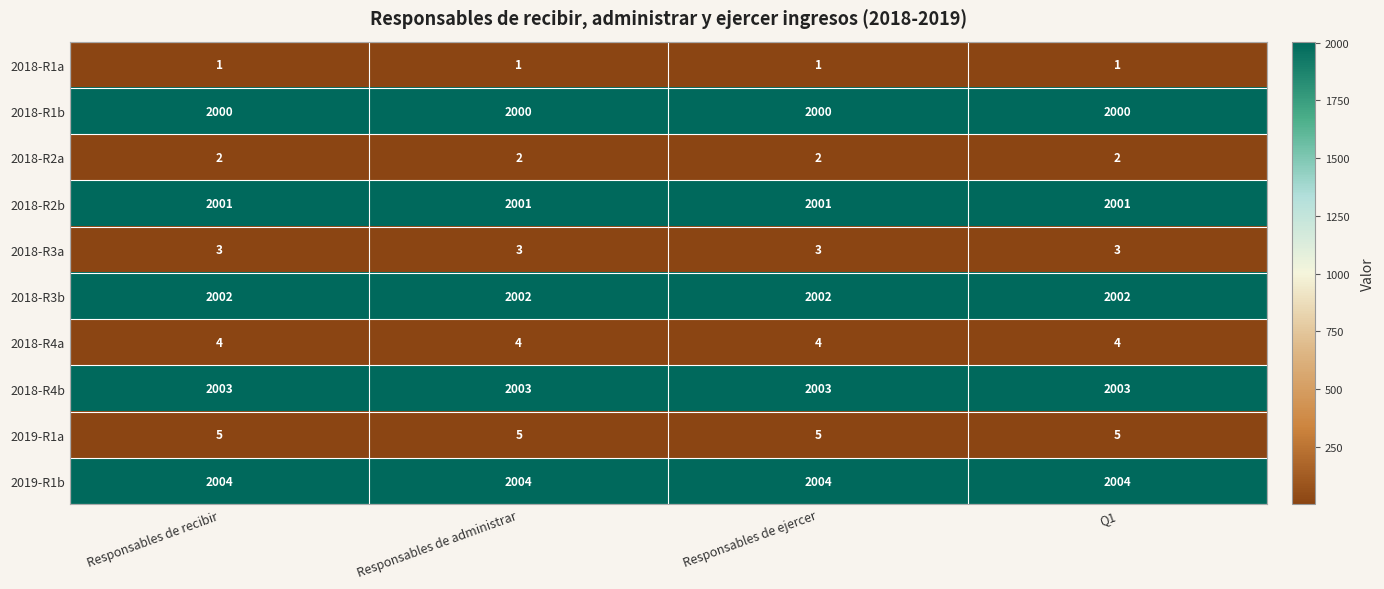

The 2018-R3a series shows 3 at Responsables de ejercer. True or false?

True